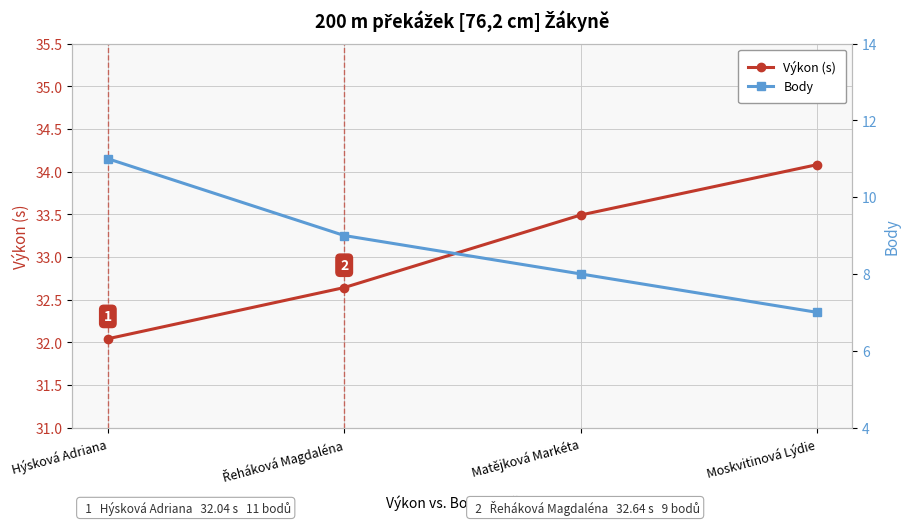

What is the sum of the Body values at Matějková Markéta and Hýsková Adriana?

19.0